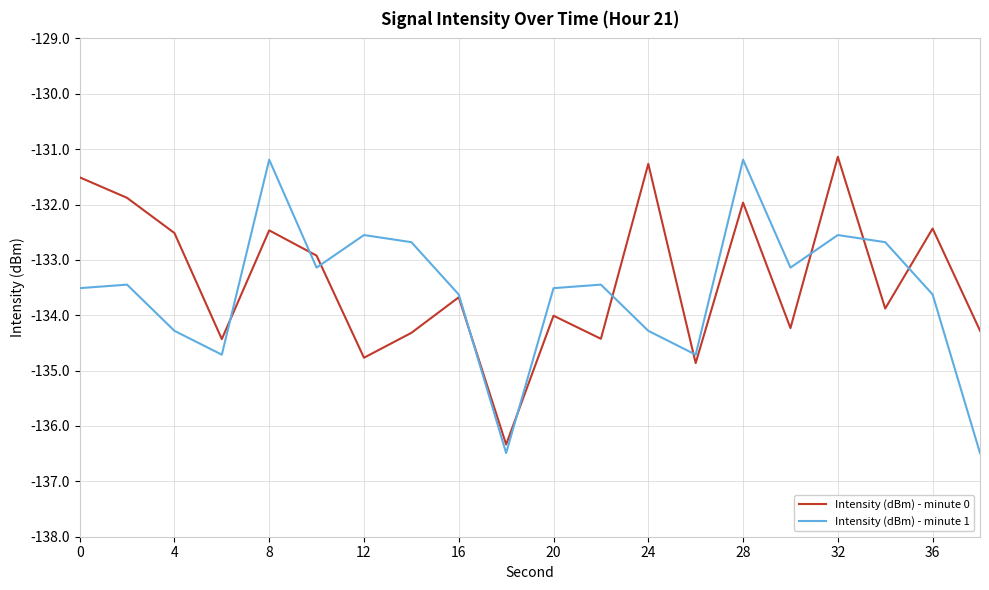

What is the lowest value of the Intensity (dBm) - minute 1 series?

-136.5